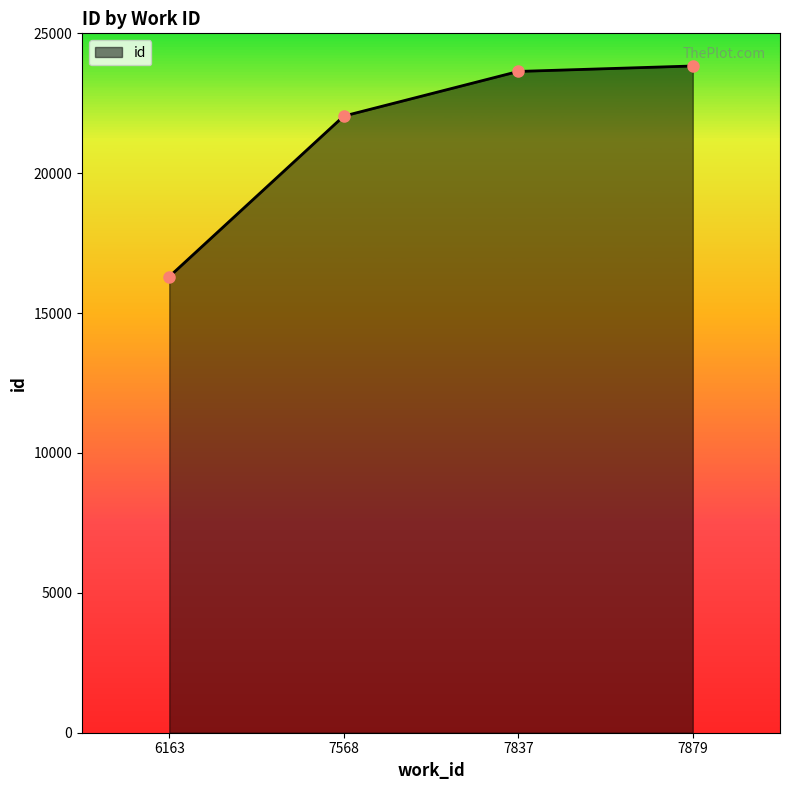

How many distinct data groups are displayed?

1